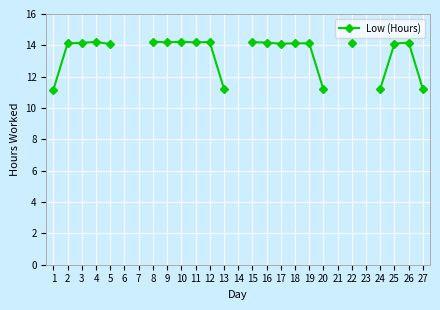

What is the value of the 22nd point from the left?

14.2